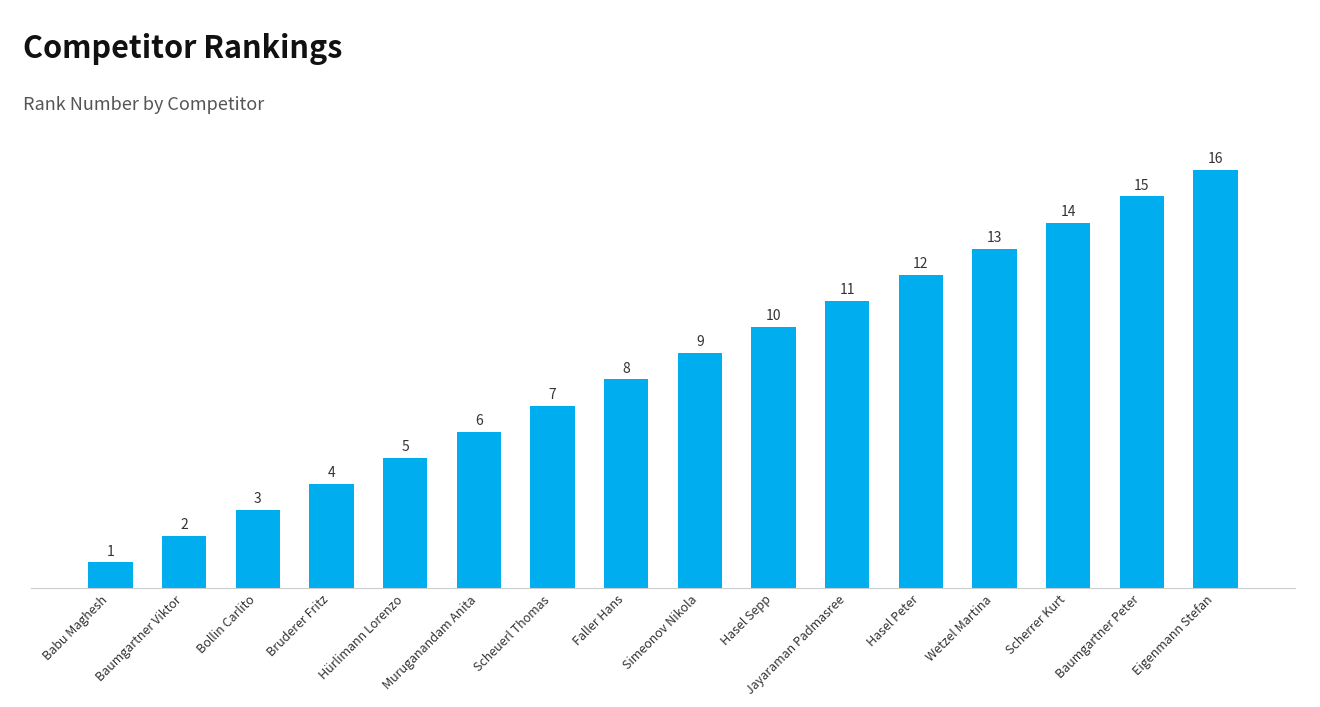

At which label is the value closest to 8?

Faller Hans